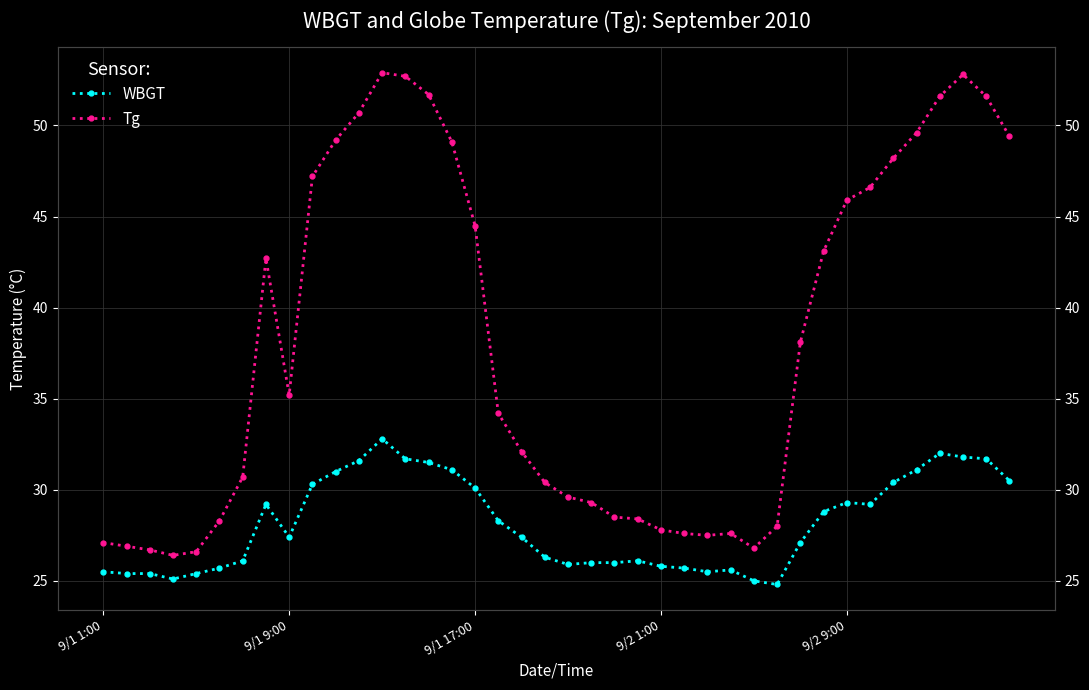

Read the Tg value at 6.

30.7